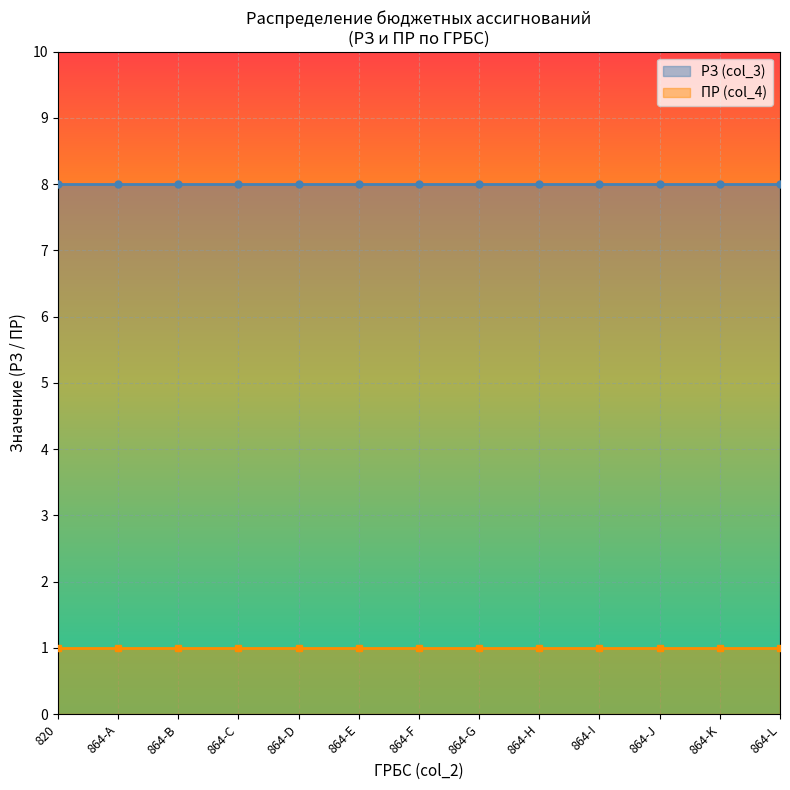

What is the minimum value for РЗ (col_3)?

8